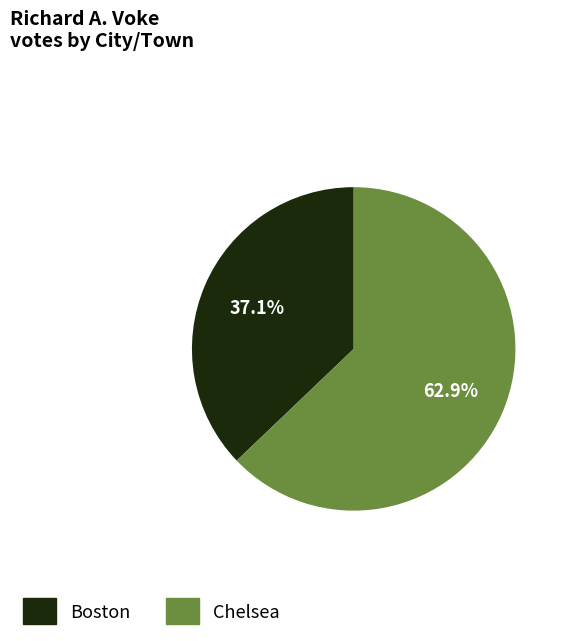

To the nearest percent, what percentage of the pie is Chelsea?

63%